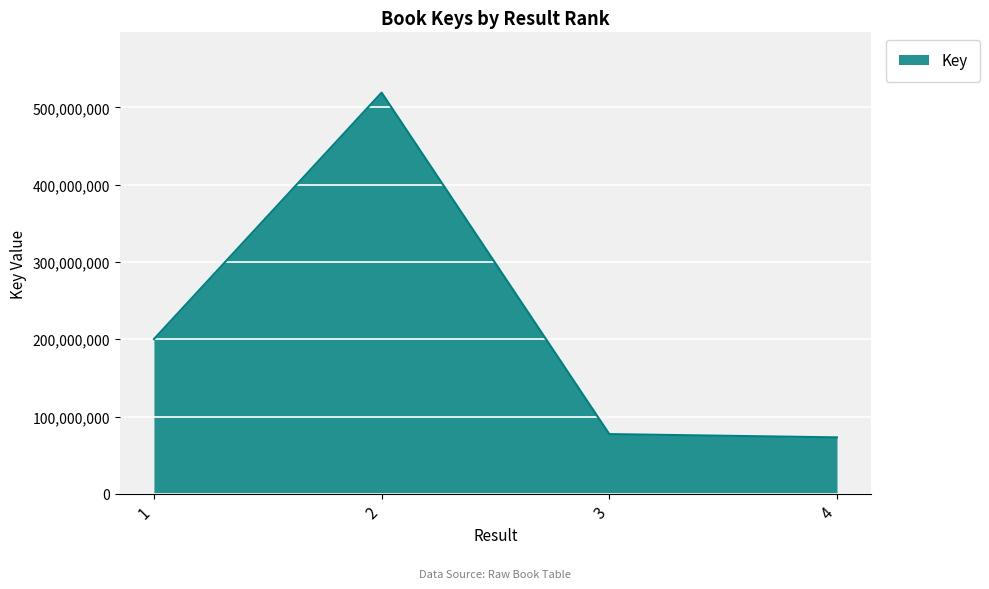

What is the change in value from 1 to 3?

-122892958